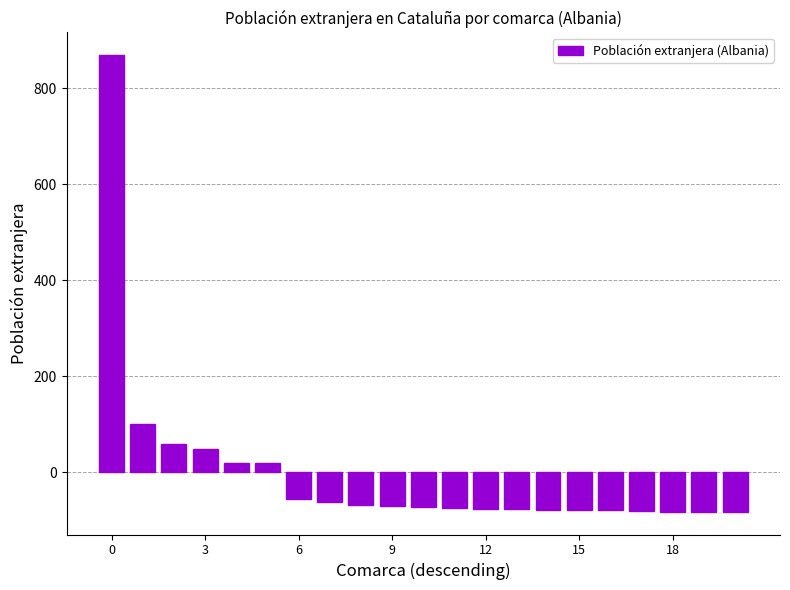

What is the smallest value displayed?

-81.8